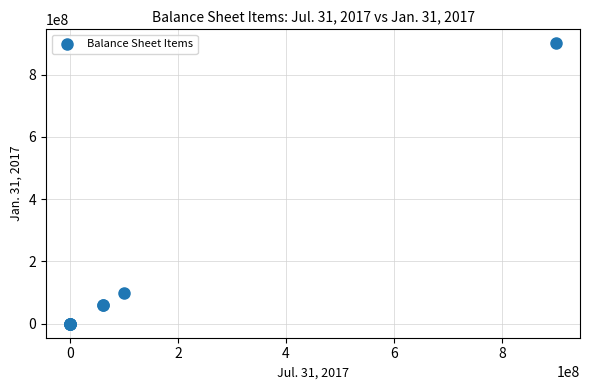

What Y value in the scatter plot is closest to 450000000?

100000000.0